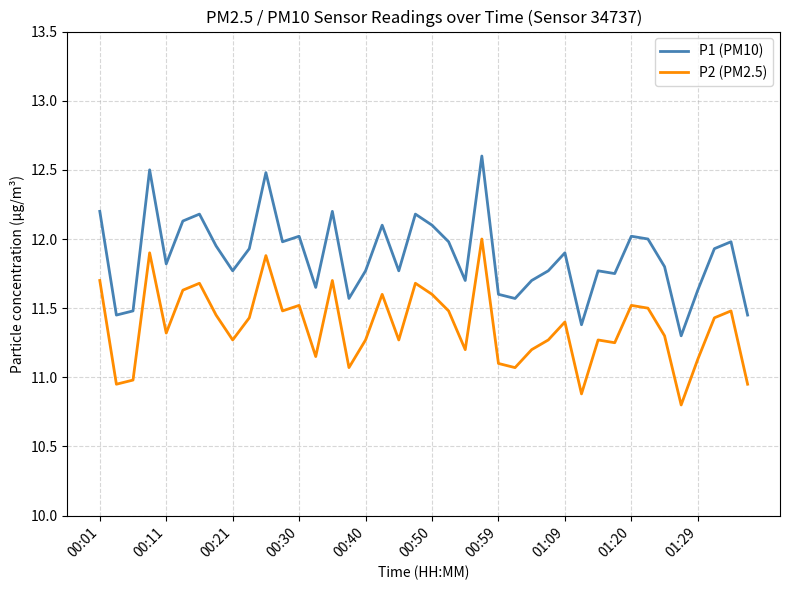

What is the difference between the maximum and minimum values in the P2 (PM2.5) series?

1.2